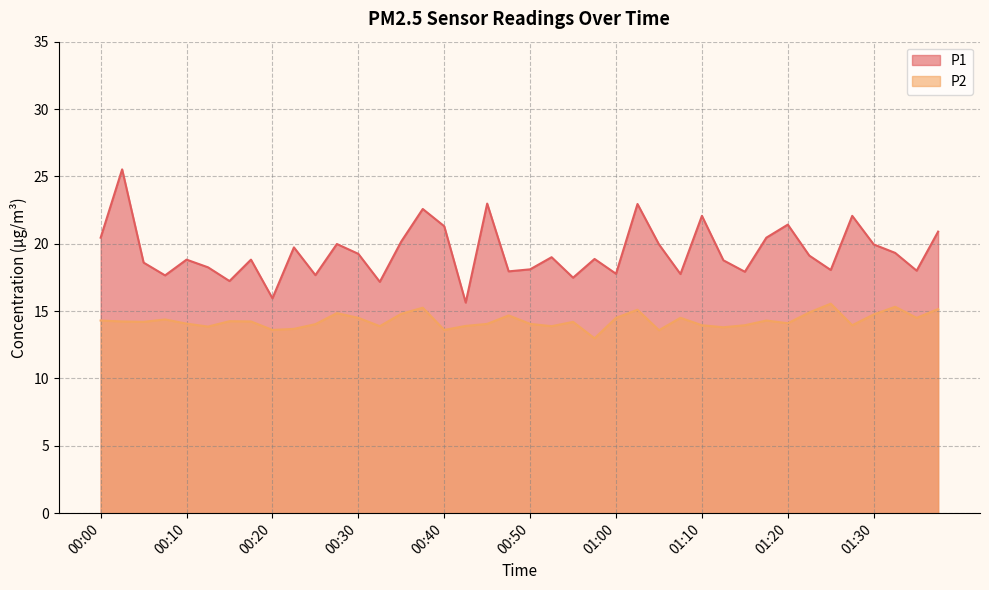

At which category does the chart reach its peak across all series?

00:02